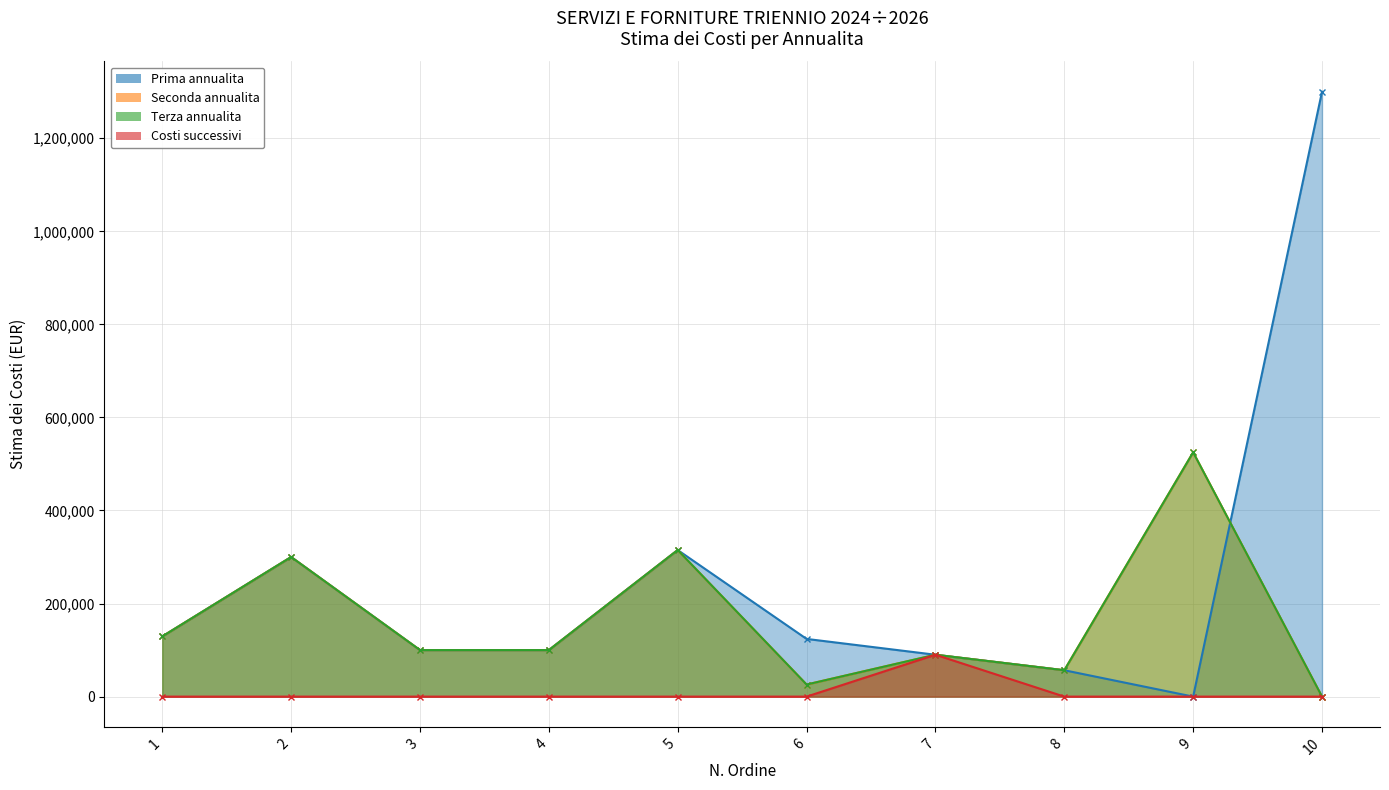

At how many categories does at least one series exceed 1013389?

1